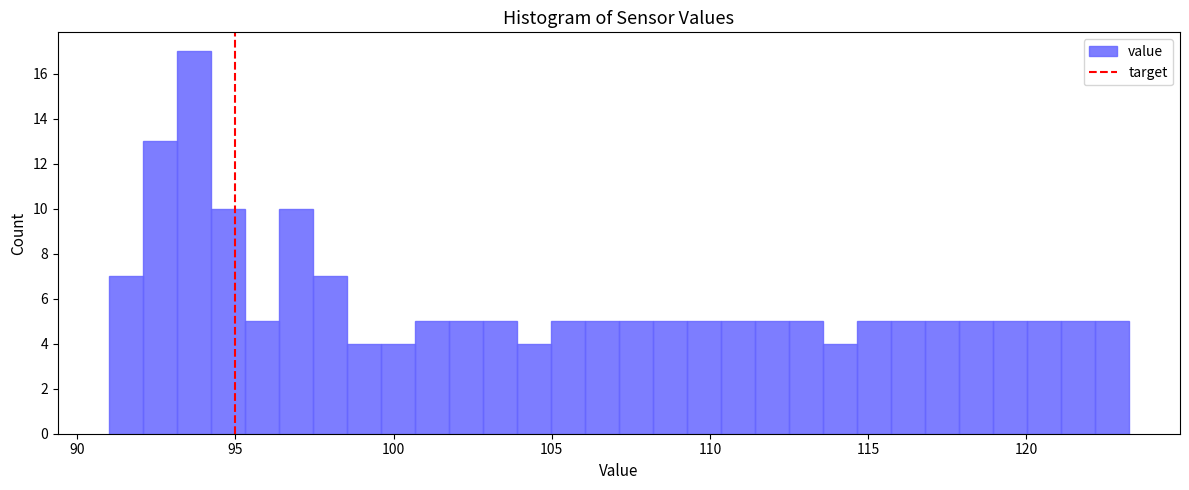

Read against the x-axis, roughly where is the centre of the tallest bar?

93.5